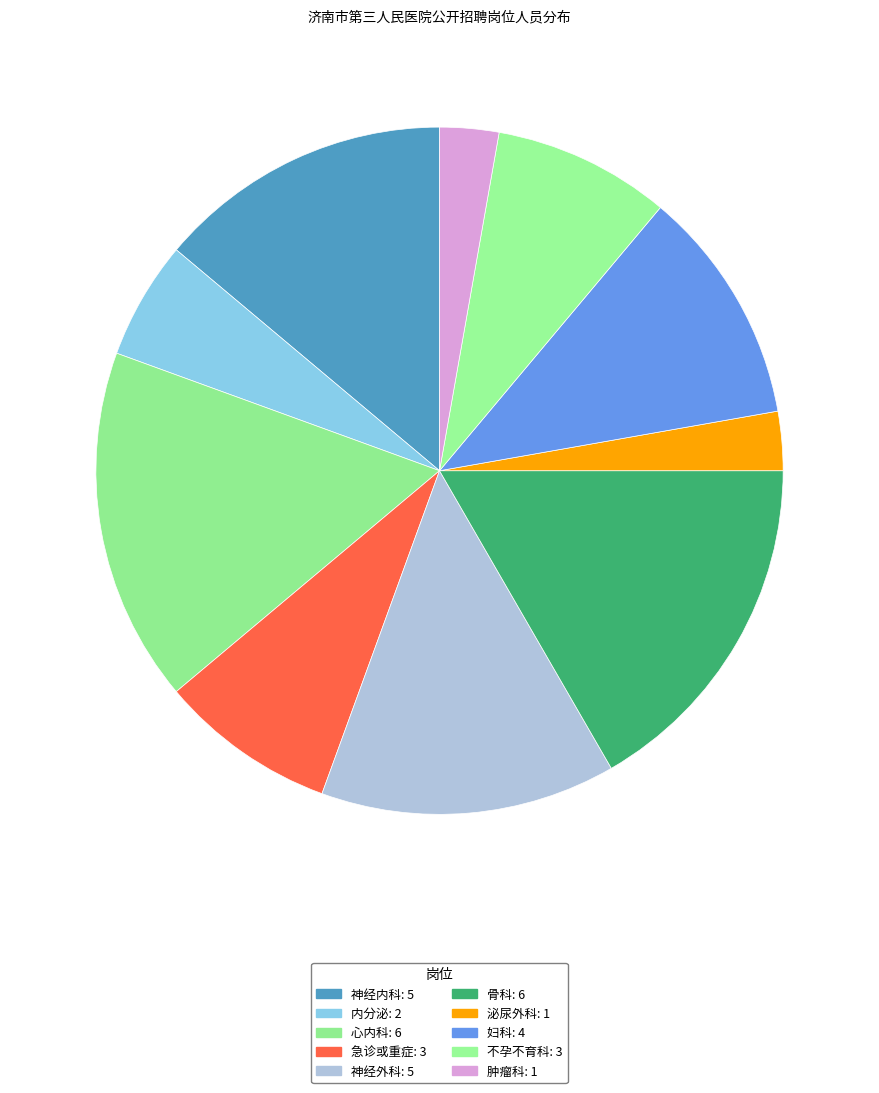

Is the sum of 神经外科 and 神经内科 greater than half?

No